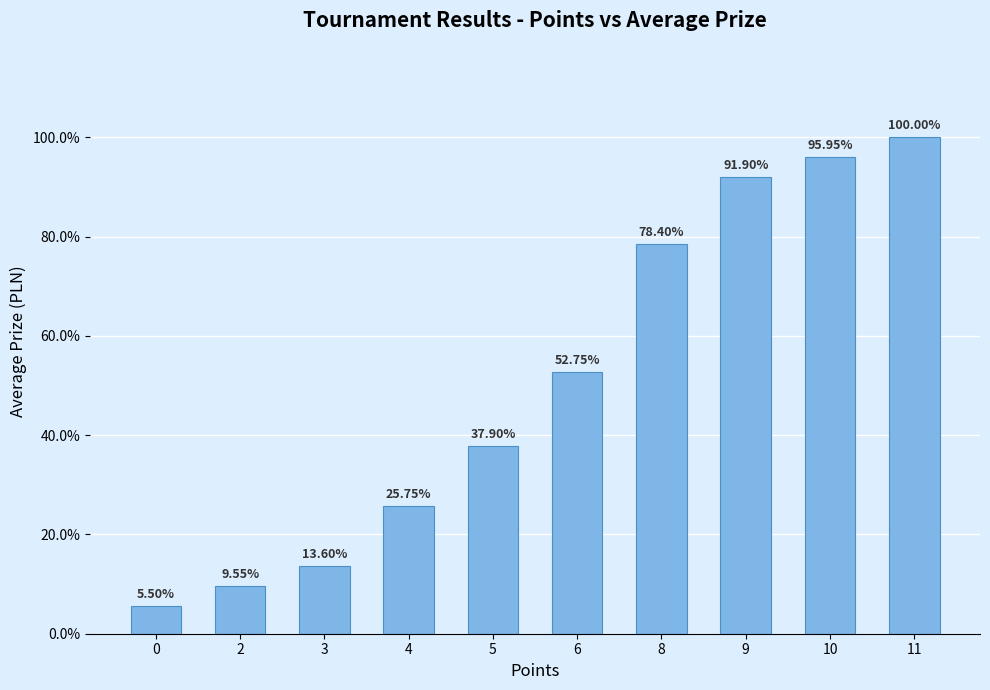

Rank the categories by value from highest to lowest.

11, 10, 9, 8, 6, 5, 4, 3, 2, 0